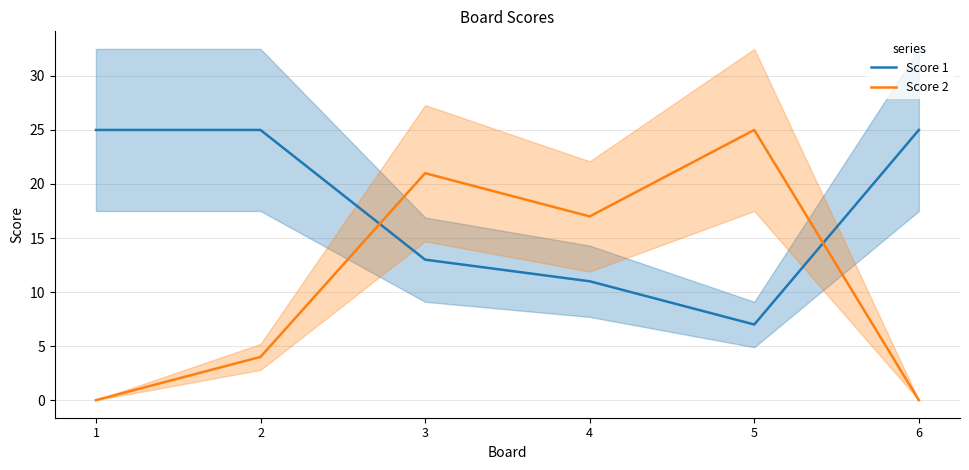

How many interior local valleys does the Score 2 series have?

1